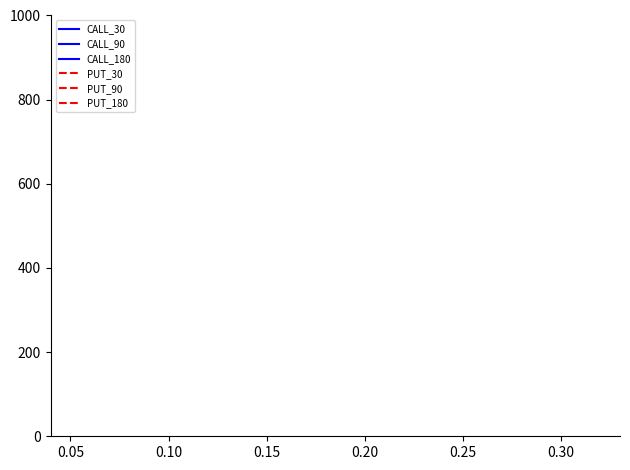

True or false: PUT_90 has more than 1 points higher than both neighbors.

False